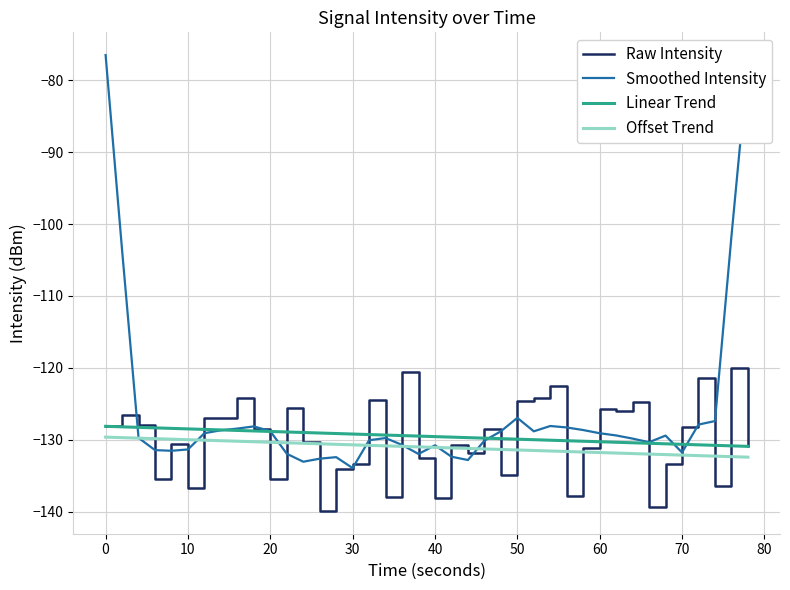

Which series has the largest total across all categories?

Smoothed Intensity